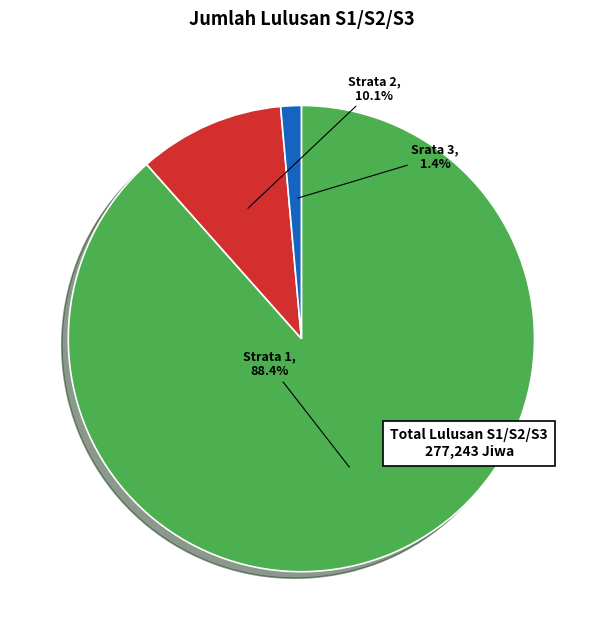

Count the number of slices in the pie.

3